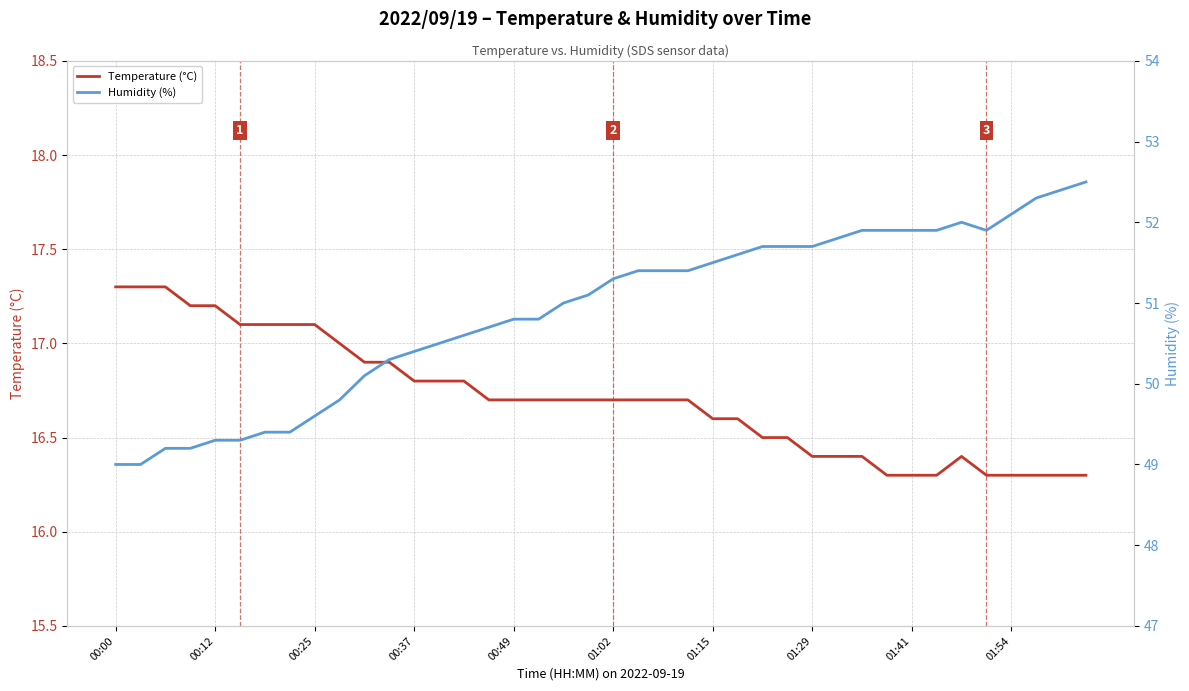

What are all the series names shown in the legend?

Temperature (°C), Humidity (%)